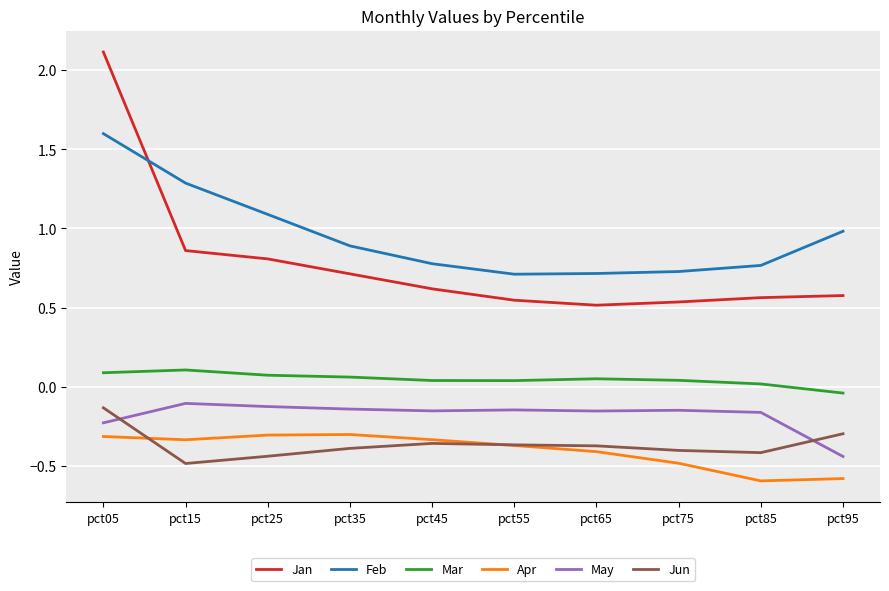

True or false: Jan has a value of 0.5 at pct75.

True